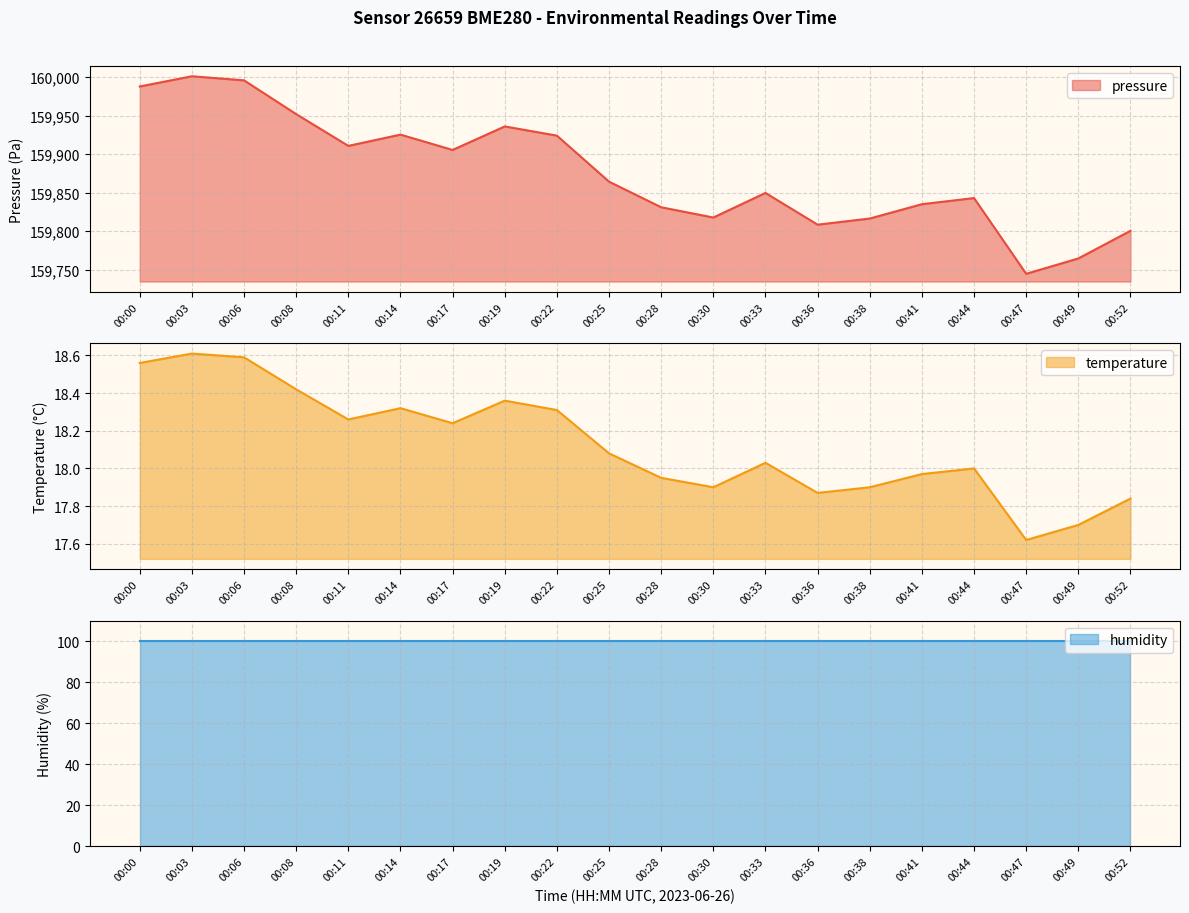

Does the chart display data point markers on the line(s)?

No